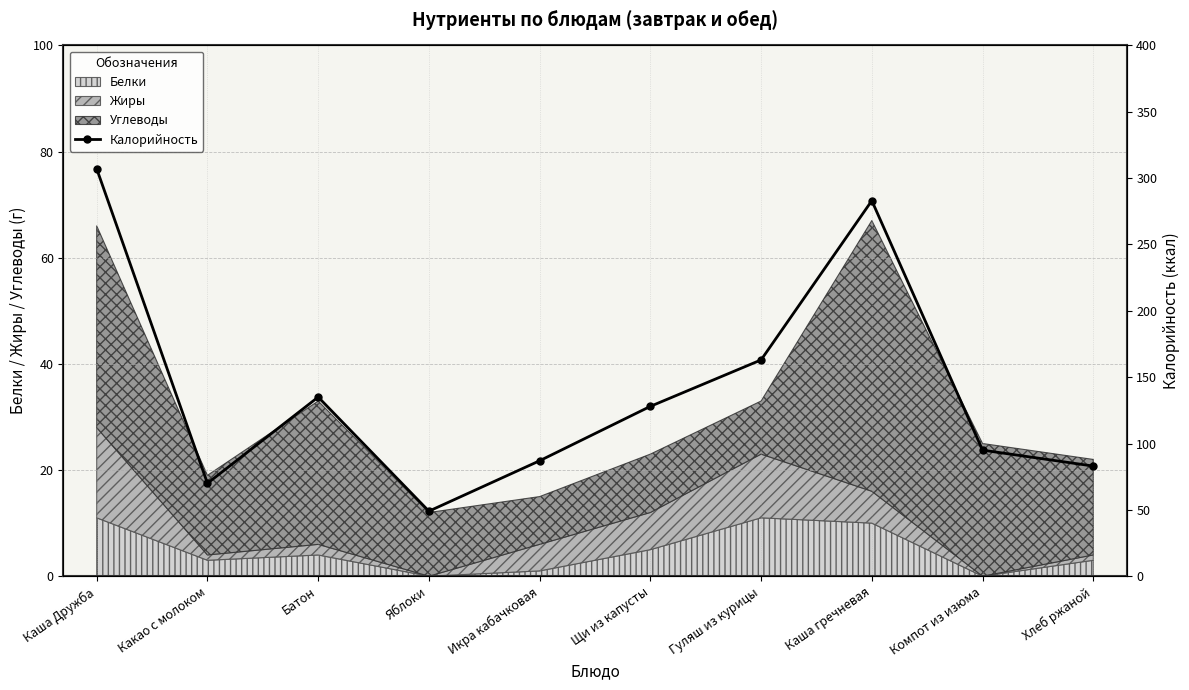

What value does the data have at Какао с молоком?

70